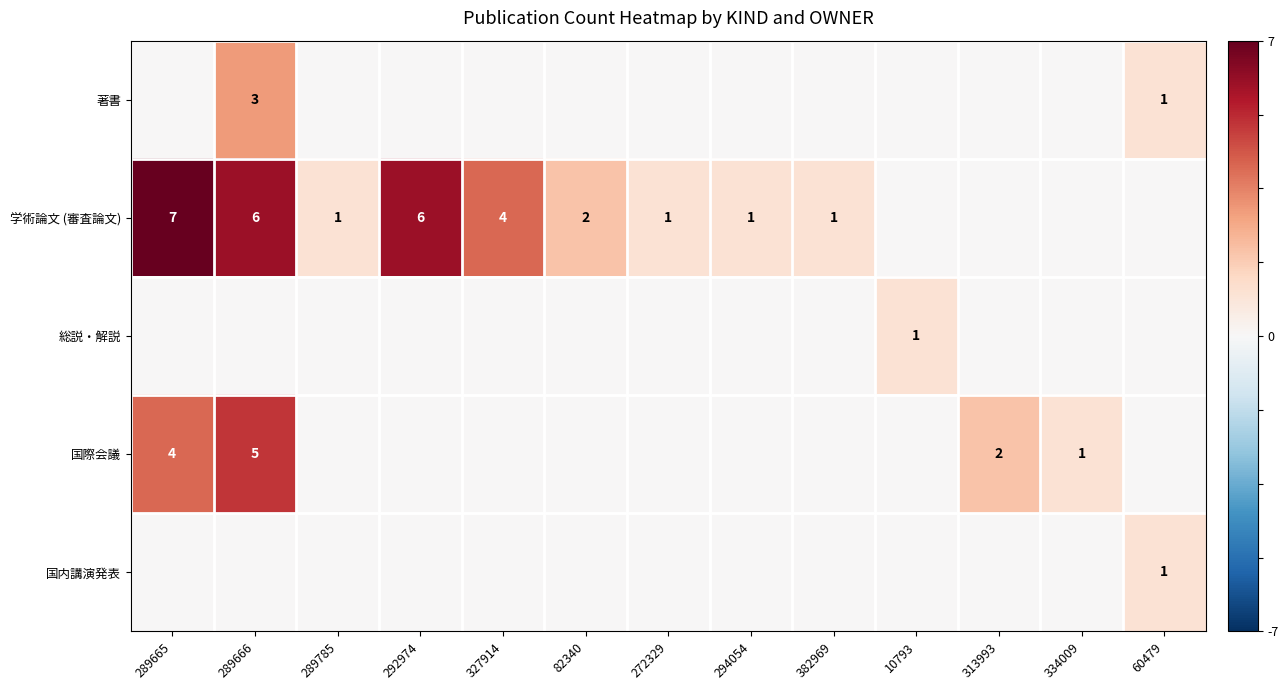

The value of 学術論文 (審査論文) at 289666 is 3. True or false?

False